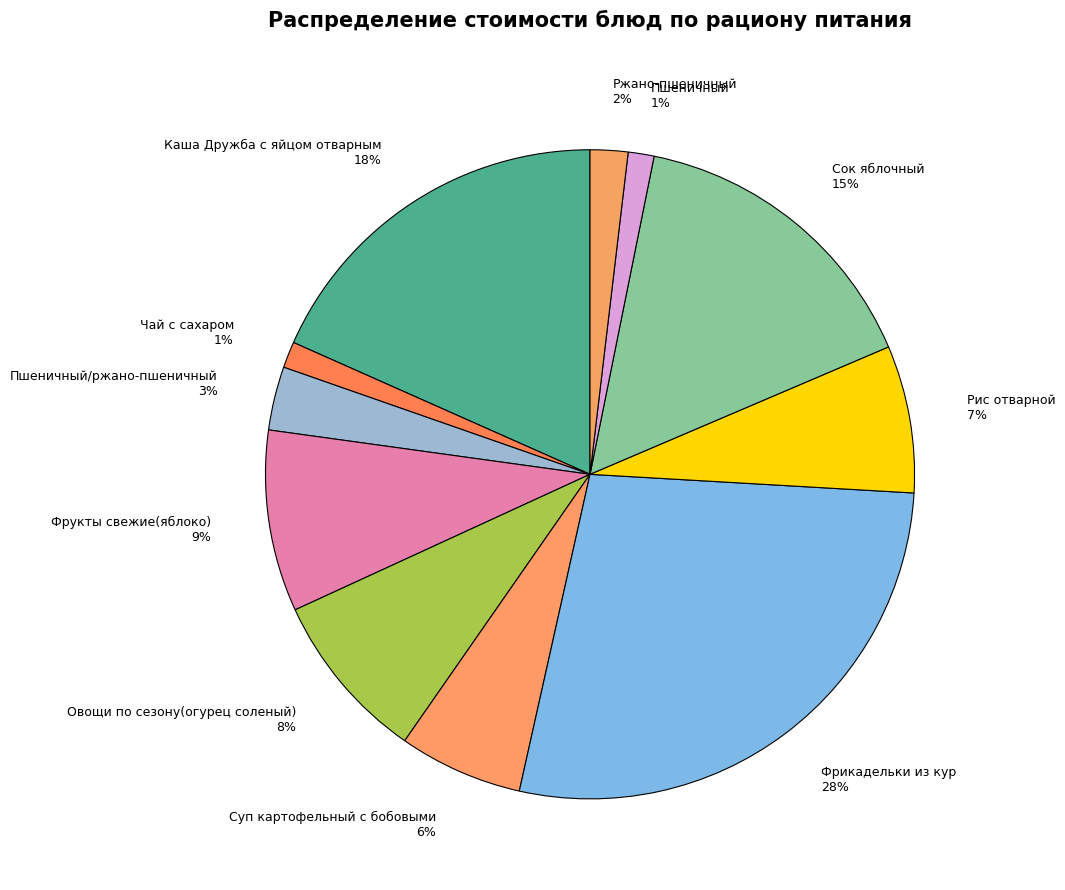

To the nearest percent, what portion does Сок яблочный represent?

15%